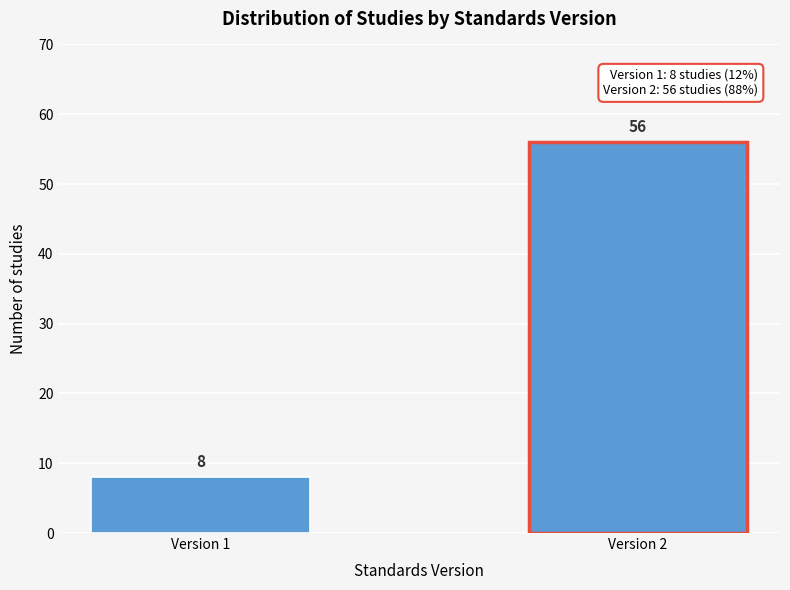

Reading left to right, transcribe all the data shown in this chart.

8	56